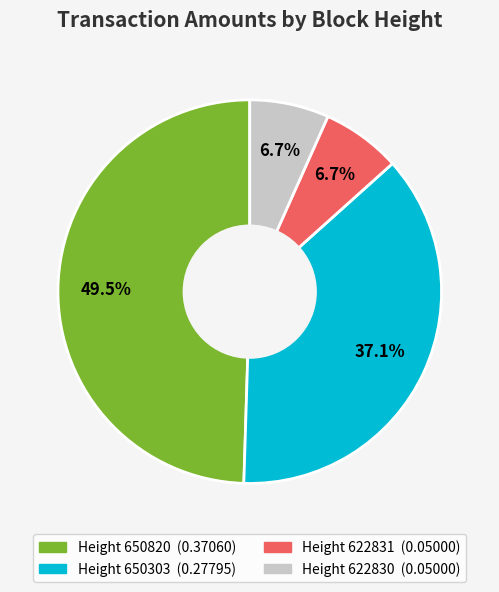

Is there any slice that represents more than half of the pie?

No